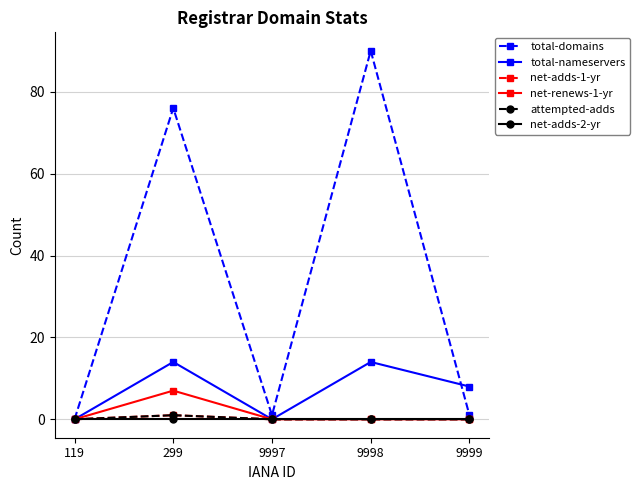

Where is the first local minimum for total-domains?

9997